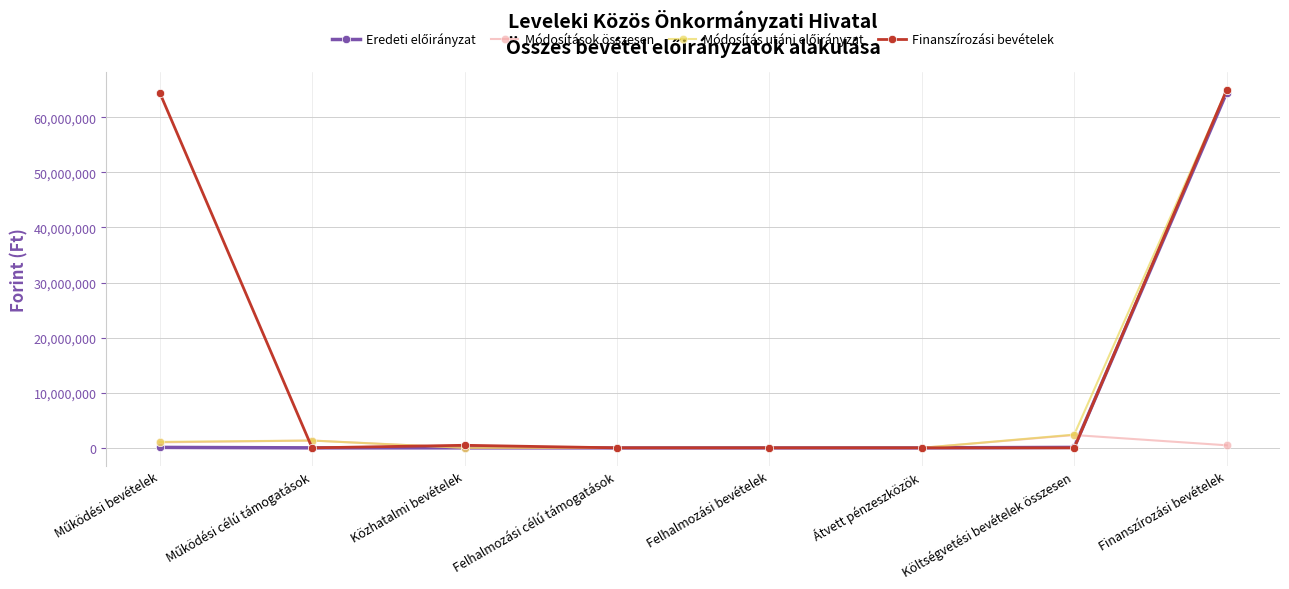

Which series has the largest total across all categories?

Finanszírozási bevételek